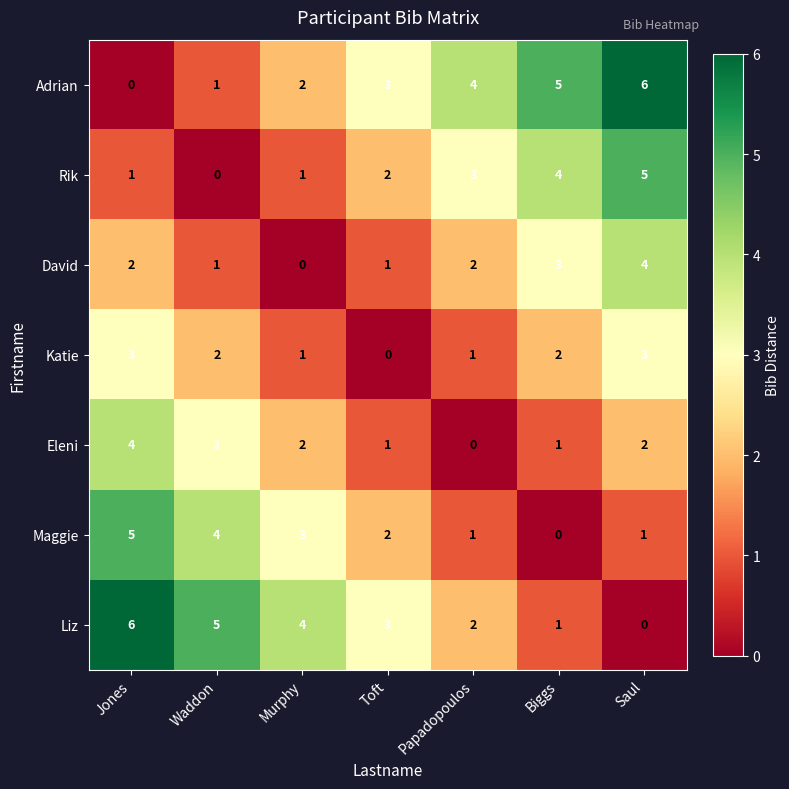

What is the total value across all series at Saul?

21